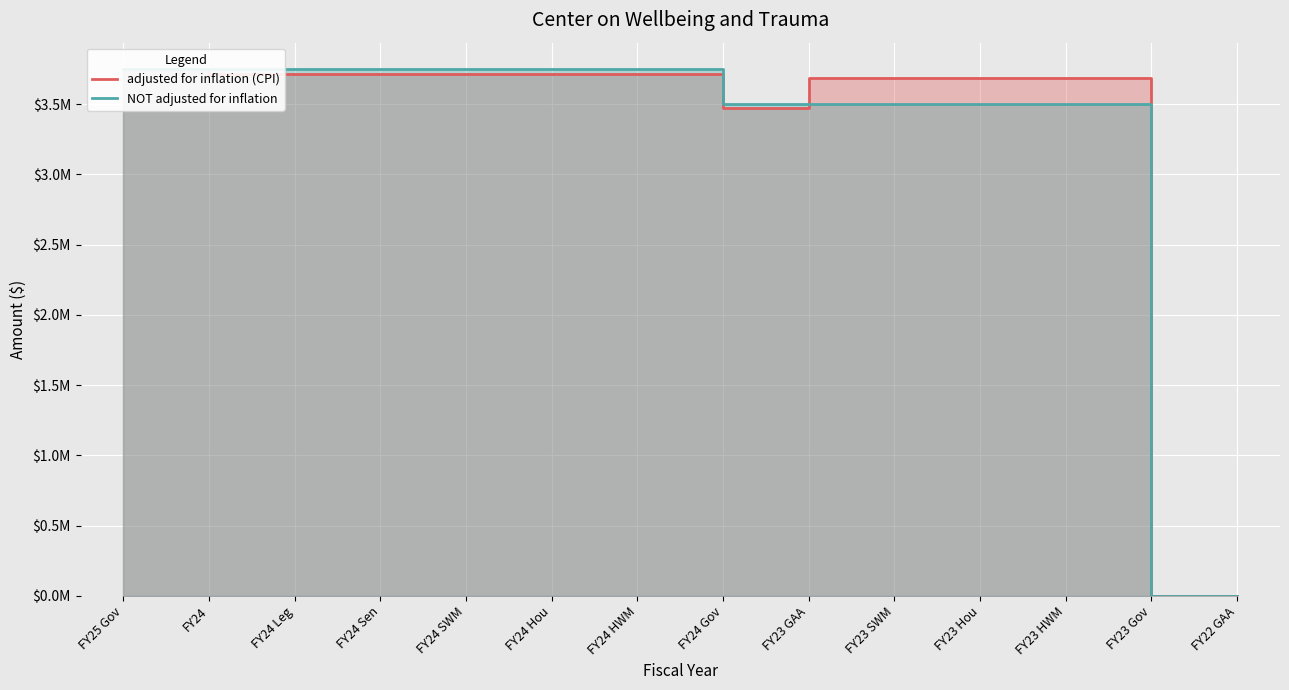

True or false: adjusted for inflation (CPI) and NOT adjusted for inflation intersect in this chart.

True